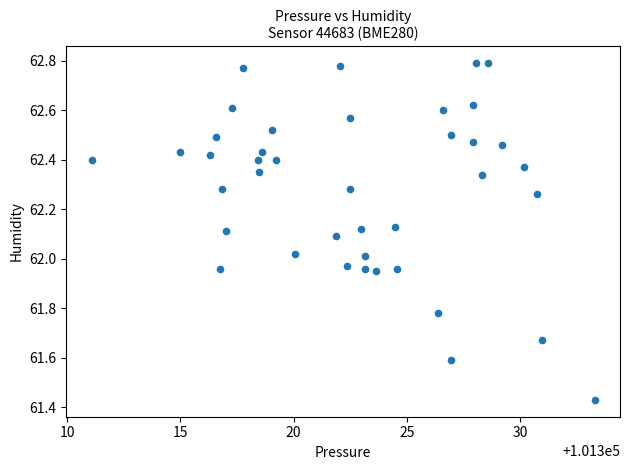

What is the range of X values (max minus min)?

22.2